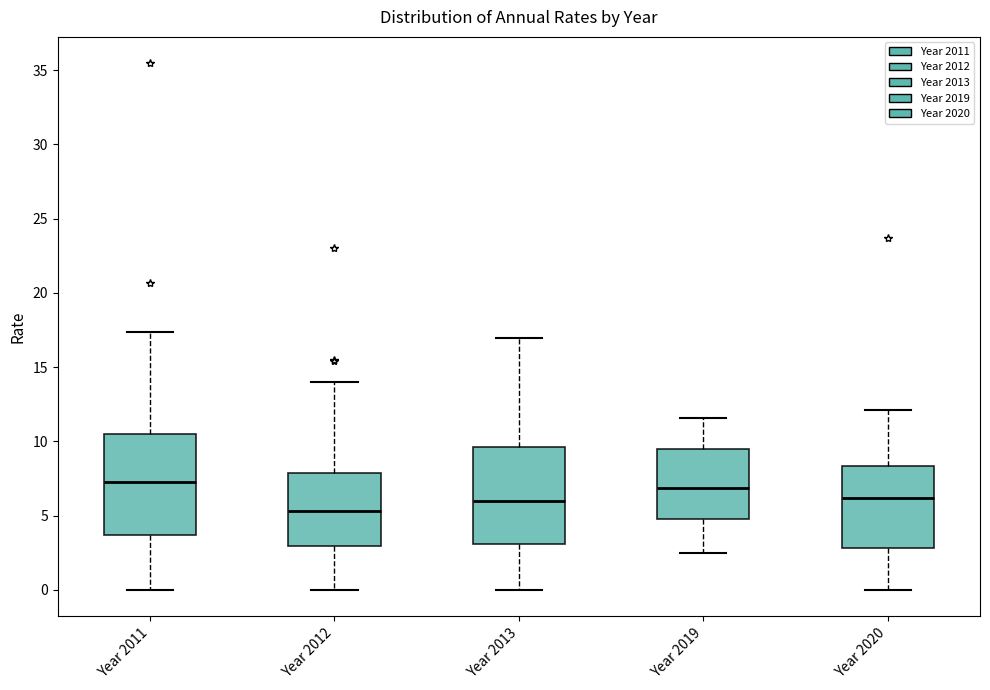

Reading left to right, read every box against the y-axis: the position of its median line, the range the box covers, and the ends of its whiskers. The values are not printed on the chart, so give them approximately, as read against the axis.

Year 2011: median 7.0, box 3.5 to 10.5, whiskers 0.0 to 17.5
Year 2012: median 5.5, box 3.0 to 8.0, whiskers 0.0 to 14.0
Year 2013: median 6.0, box 3.0 to 9.5, whiskers 0.0 to 17.0
Year 2019: median 7.0, box 5.0 to 9.5, whiskers 2.5 to 11.5
Year 2020: median 6.0, box 3.0 to 8.5, whiskers 0.0 to 12.0